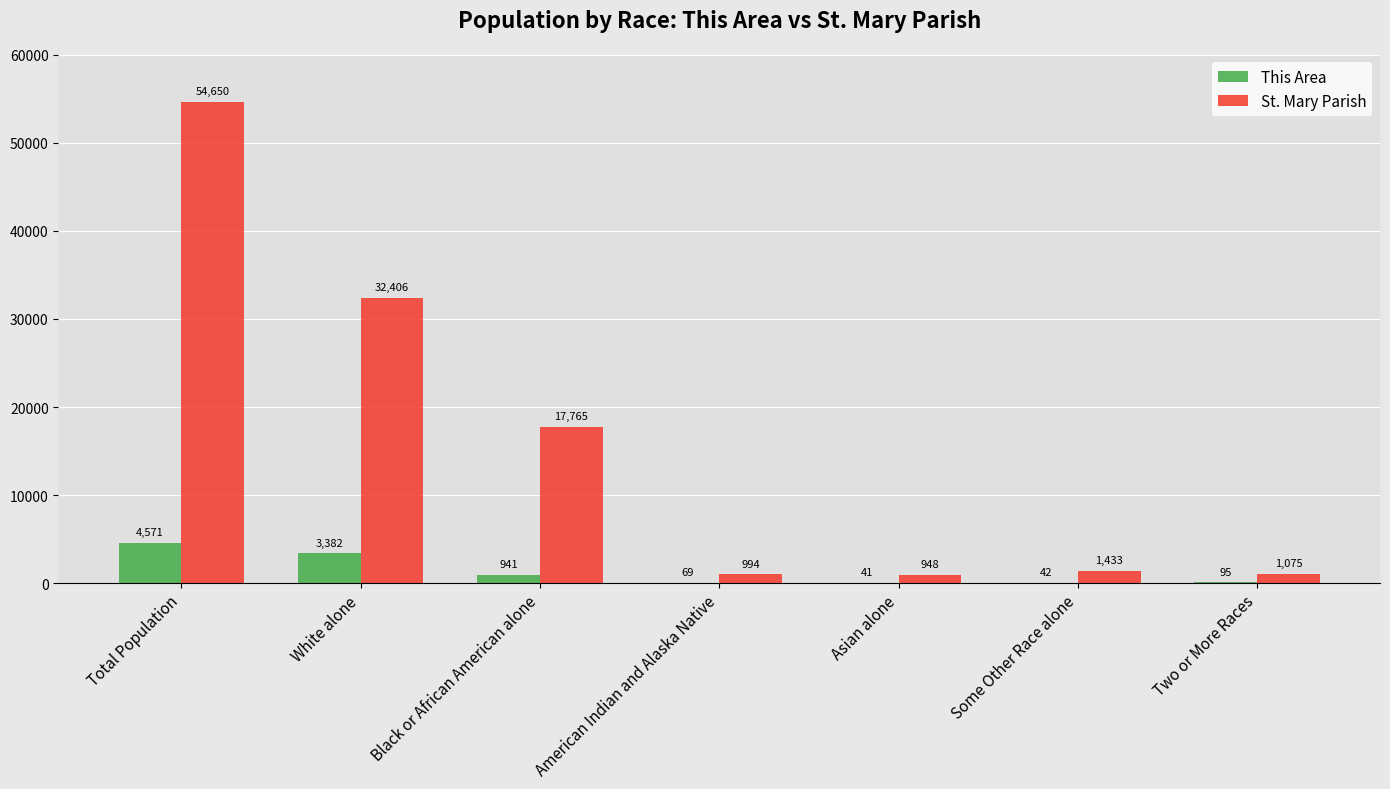

Which series has the largest range (max minus min)?

St. Mary Parish